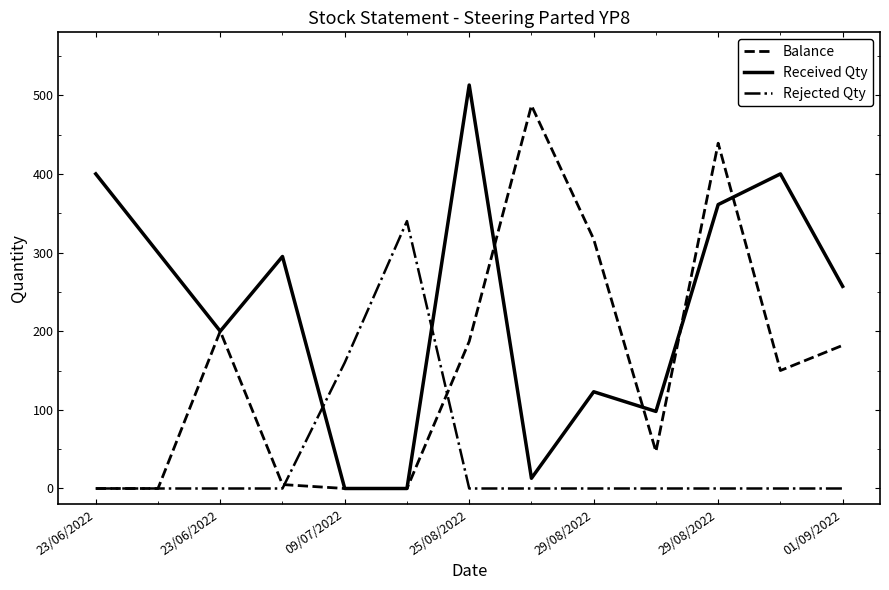

Rank the series by their average value, from highest to lowest.

Received Qty, Balance, Rejected Qty